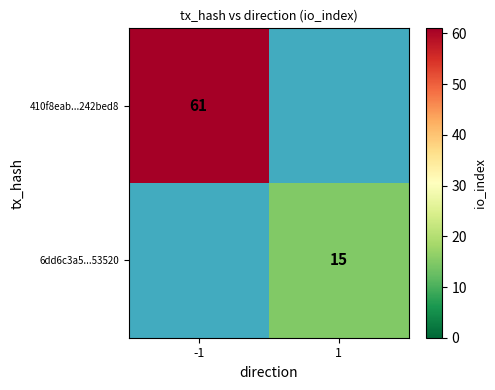

Which has a higher value, 1 or -1?

-1